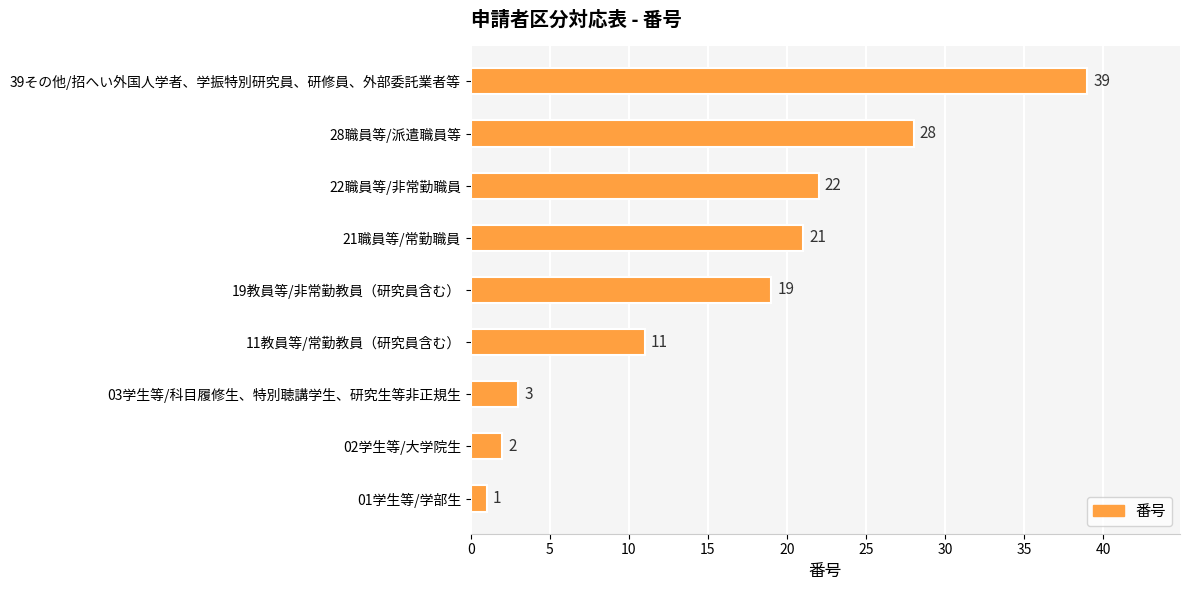

Approximately how many times larger is the value at 19教員等/非常勤教員（研究員含む） compared to 01学生等/学部生?

19.0